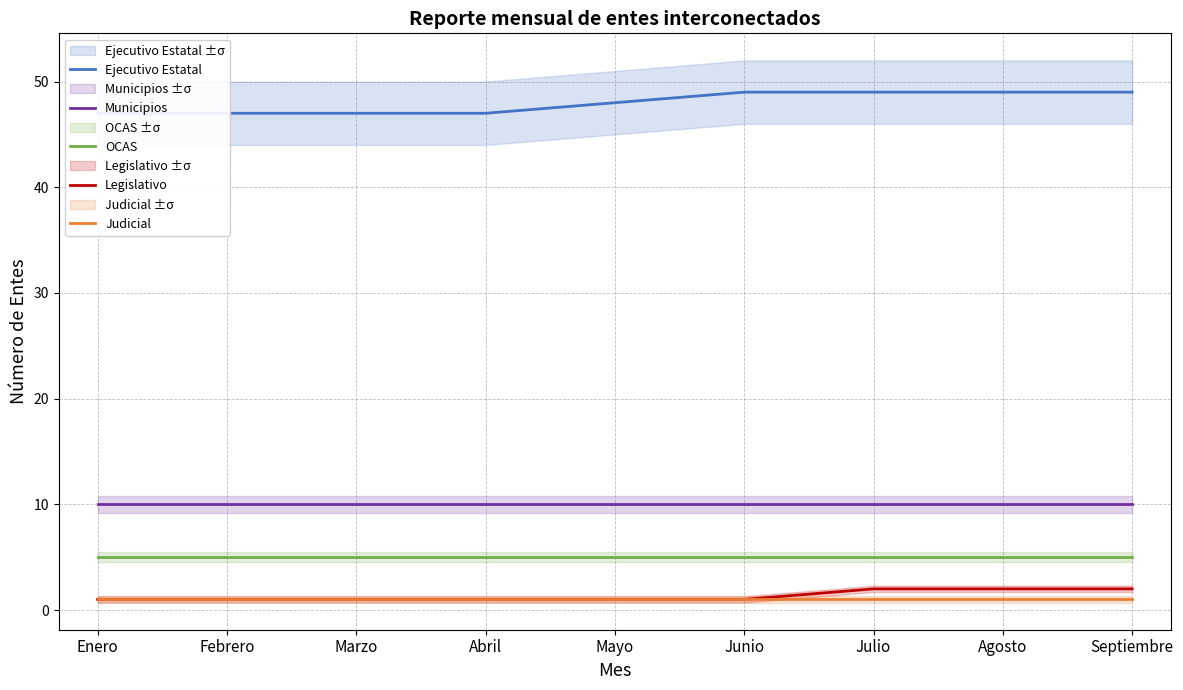

At which label does Ejecutivo Estatal reach its minimum?

Enero